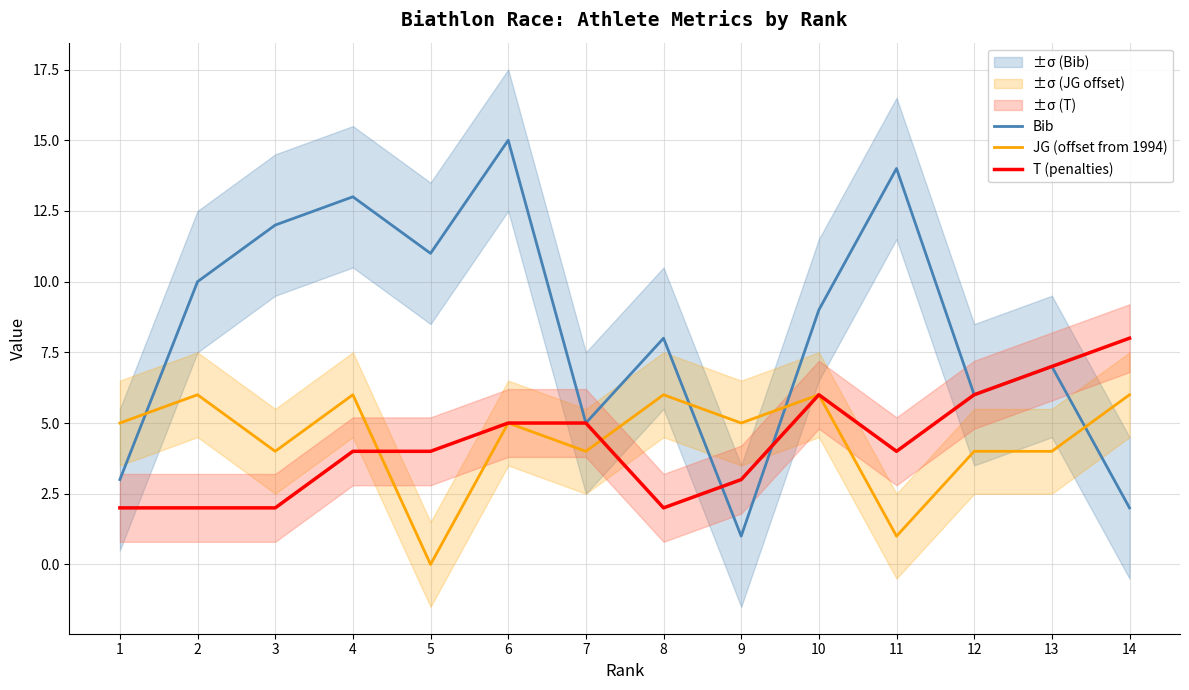

Which series has the largest range (max minus min)?

Bib